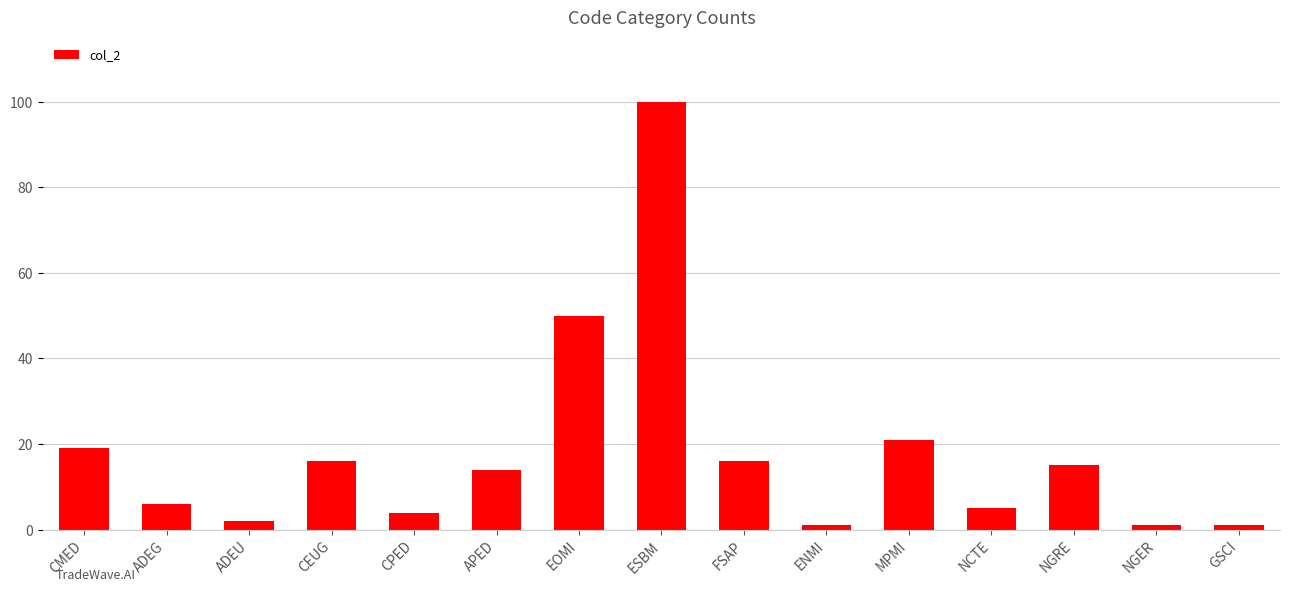

What is the difference between the values at ESBM and ADEU?

98